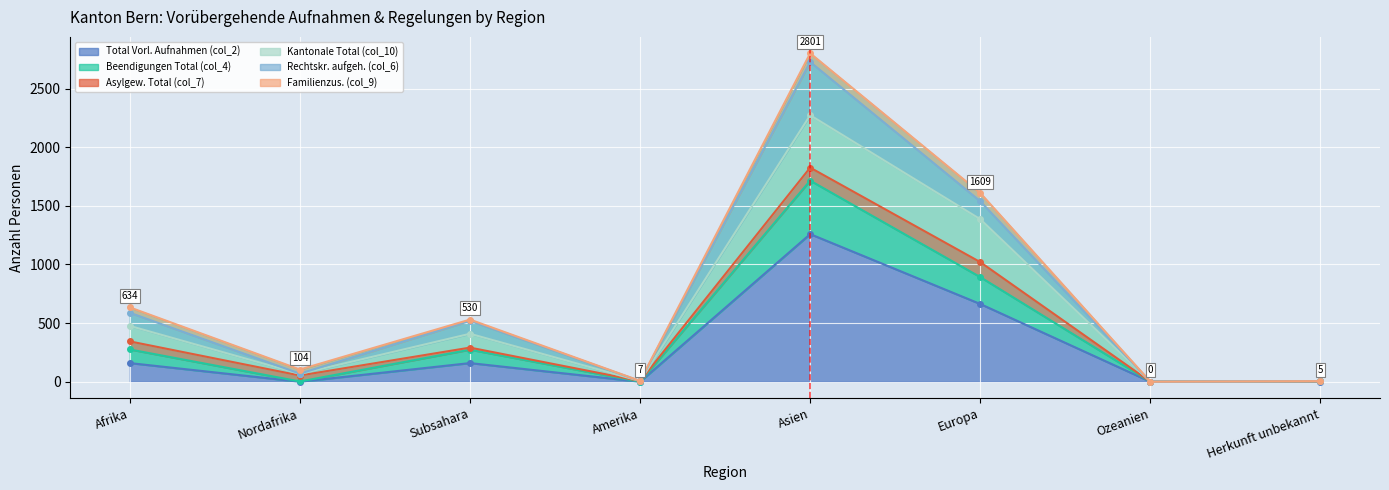

At which category is the sum across all series the highest?

Asien